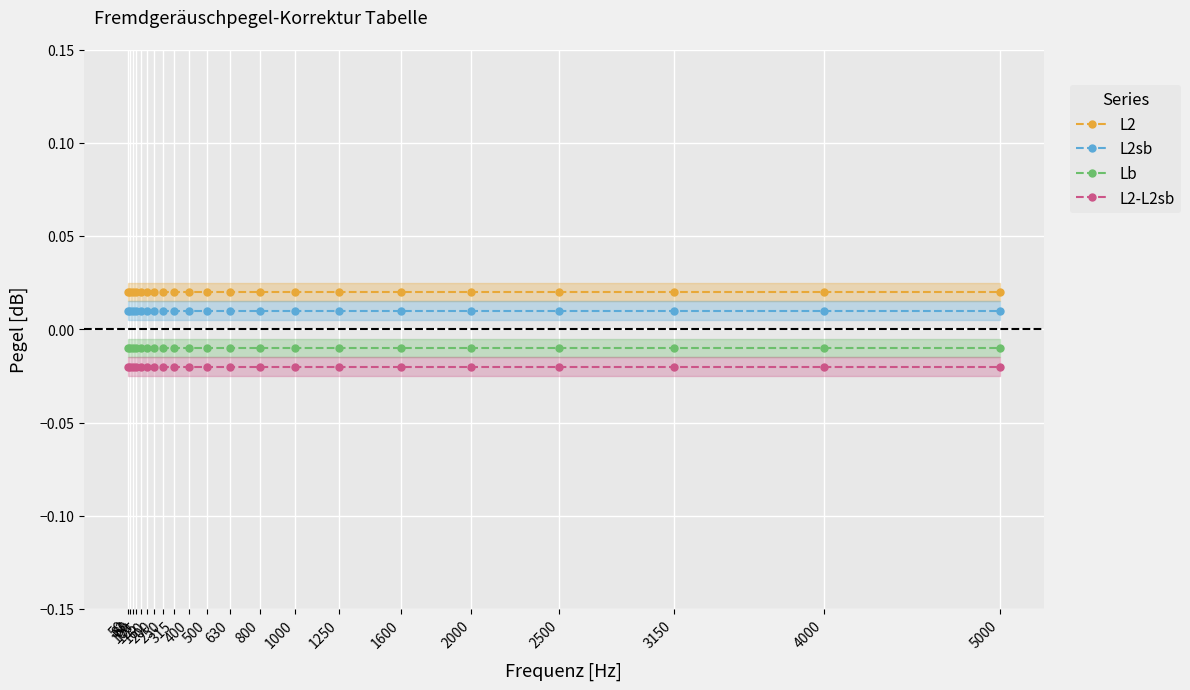

At how many categories does at least one series exceed 0?

21